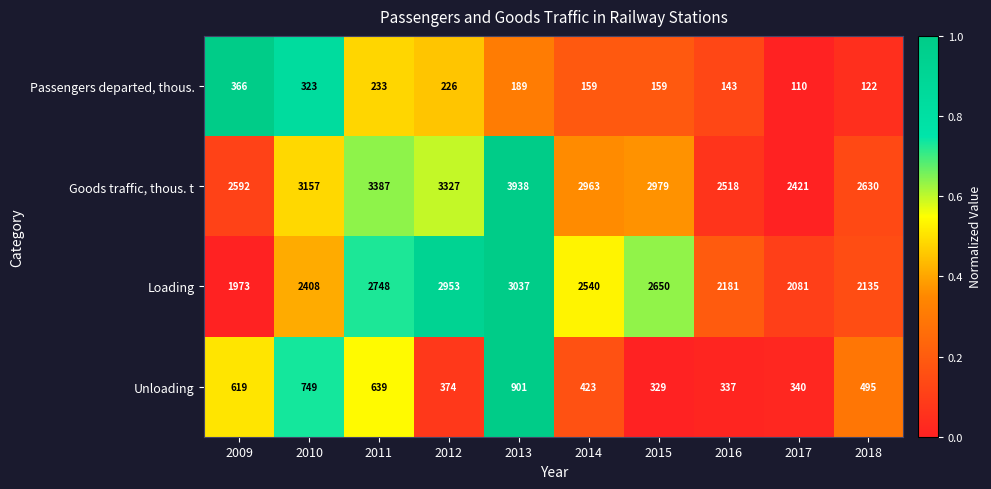

What is the sum of all Goods traffic, thous. t values?

29912